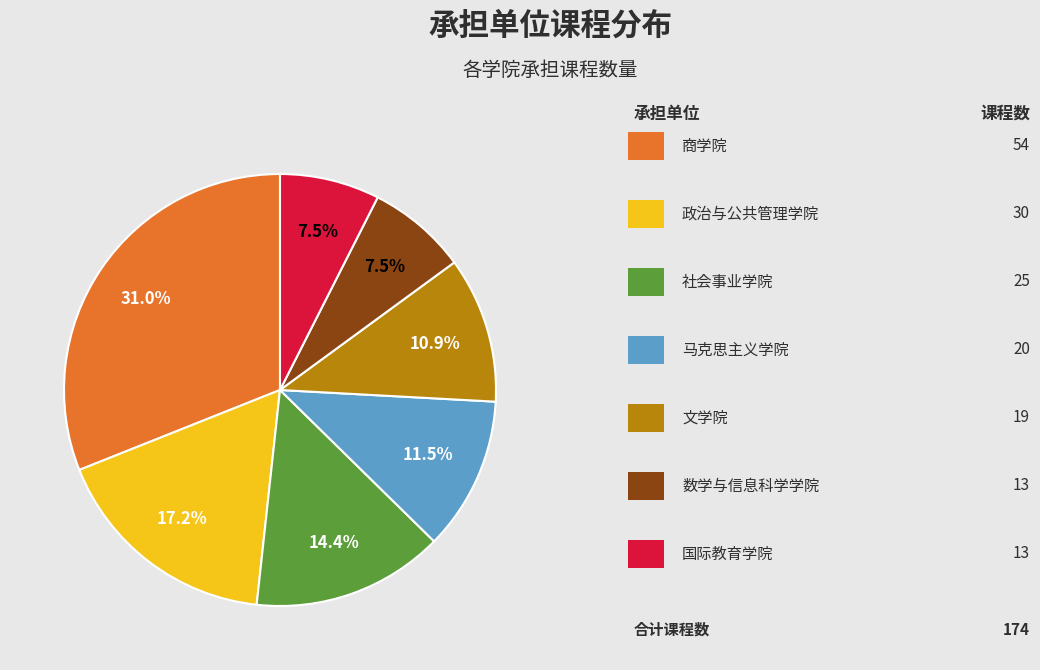

How many segments does this pie chart have?

7